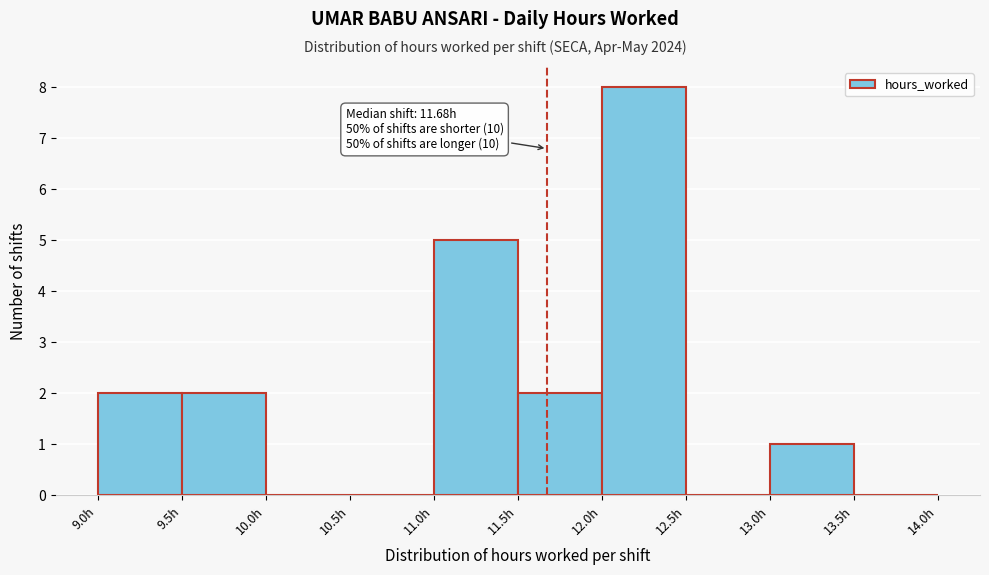

Which range on the x-axis has the tallest bar?

12.0 to 12.5